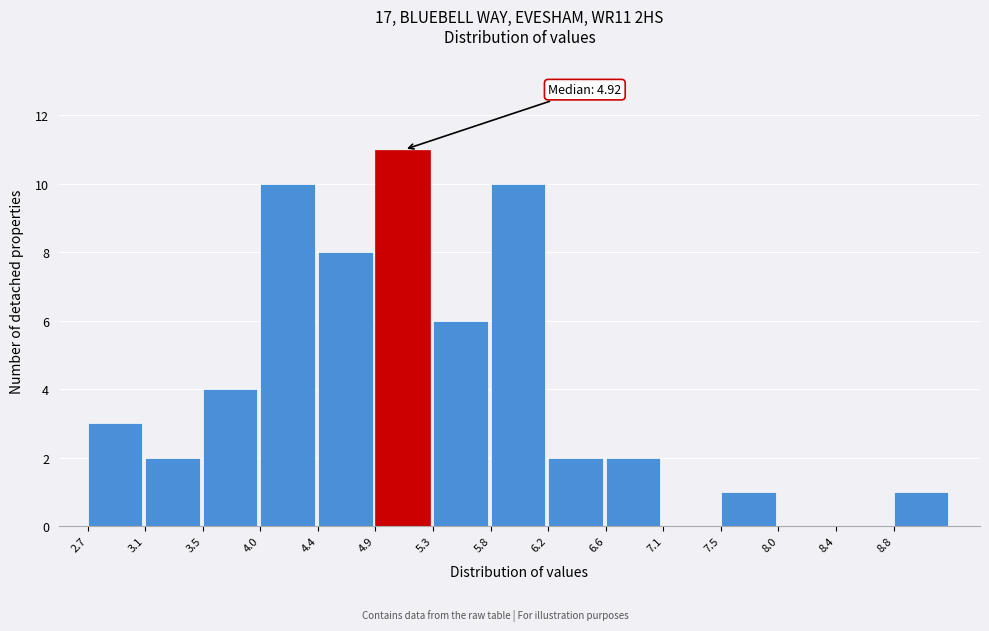

Over which range of the x-axis is the bar tallest?

4.87 to 5.31